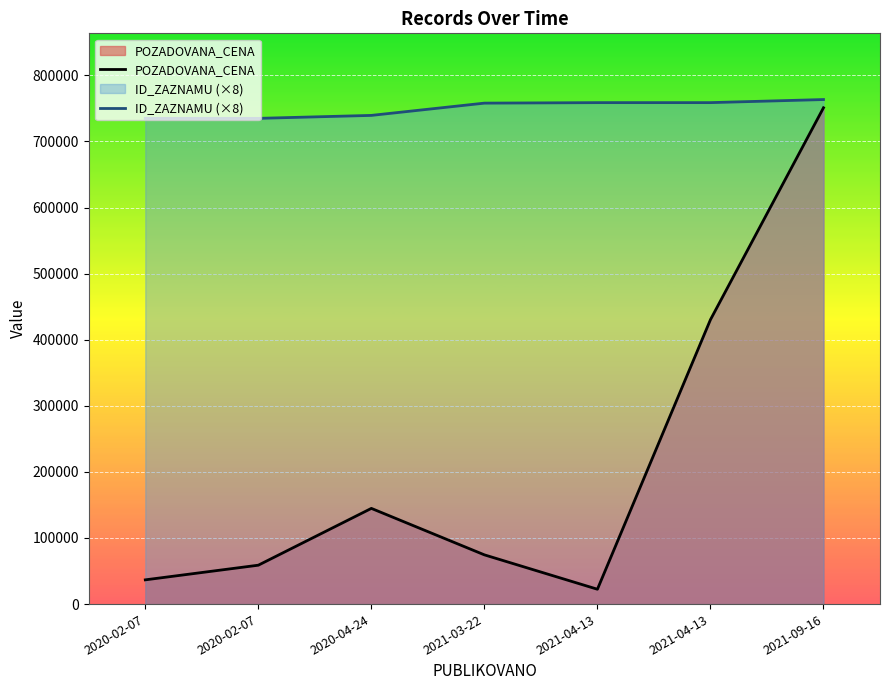

Reading left to right, list all the values displayed in this chart.

POZADOVANA_CENA: 36680	58850	144800	74500	22470	430330	750950
ID_ZAZNAMU (×8): 734944	734952	739424	757984	758736	758744	763408